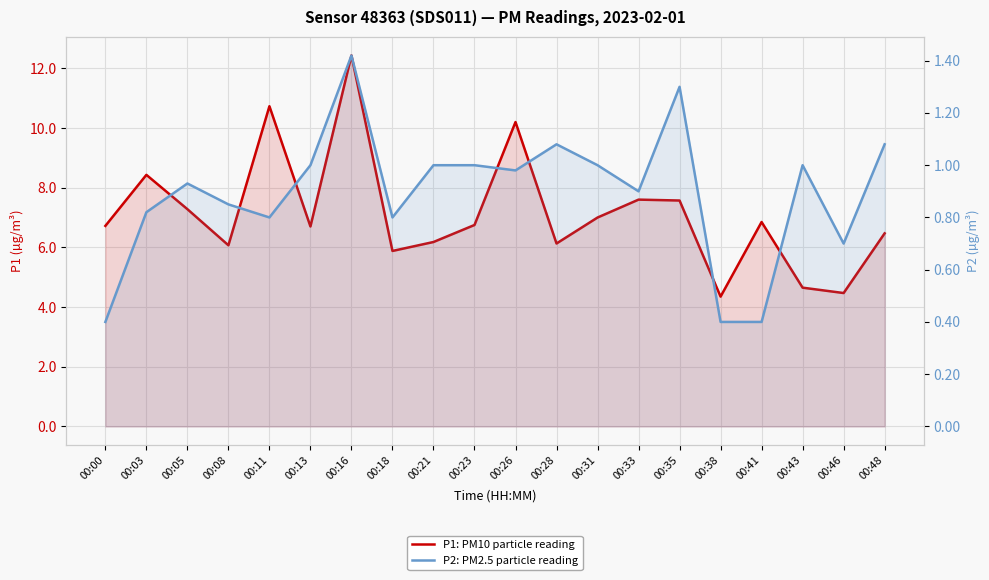

What is the value of the P1: PM10 particle reading point at the 4th from the left?

6.1